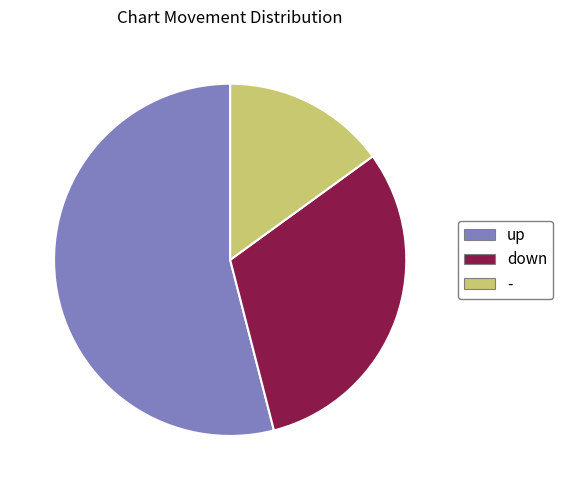

True or false: up accounts for 47% of the total.

False